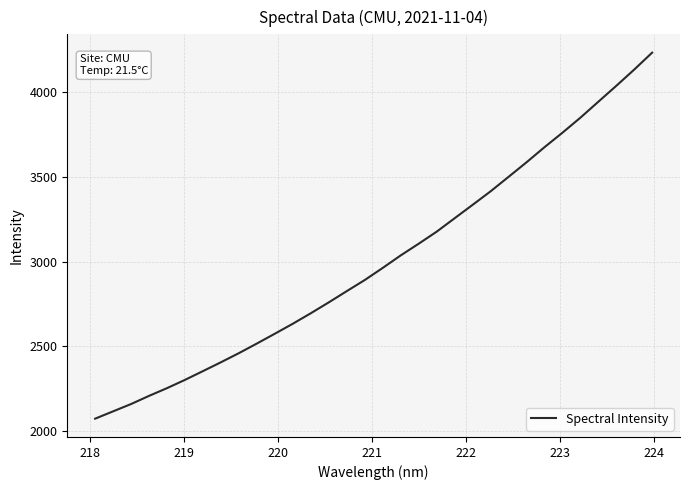

What is the difference between the maximum and minimum values?

2156.3